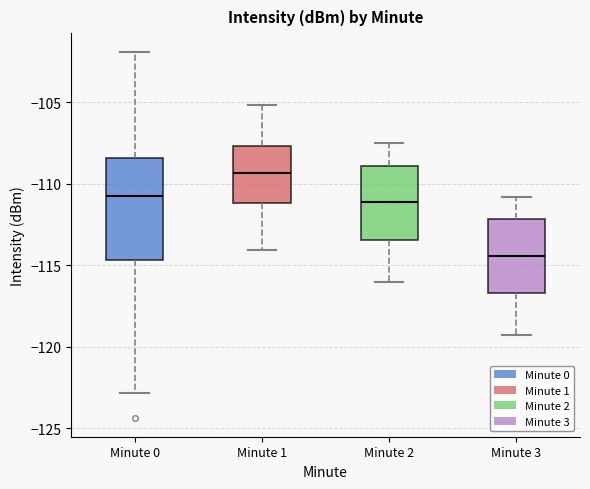

Which box's median line is the lowest?

Minute 3